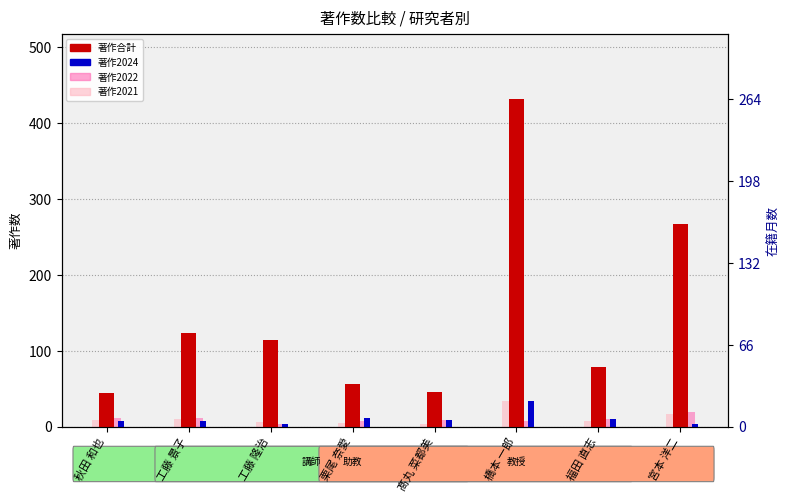

Are the bars grouped side by side (vs. stacked)?

Yes